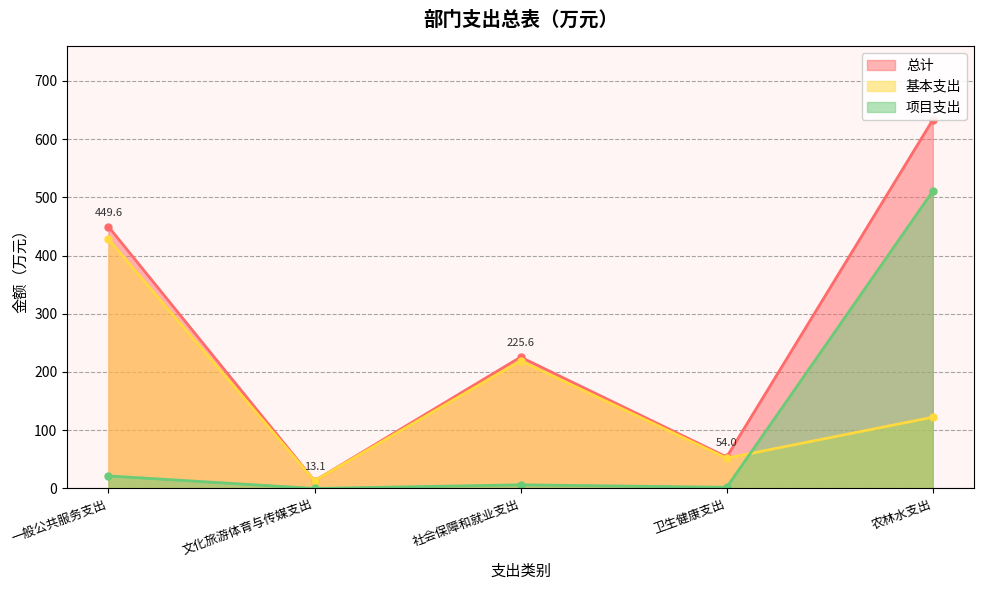

What is the sum of the 项目支出 values at 文化旅游体育与传媒支出 and 一般公共服务支出?

21.6